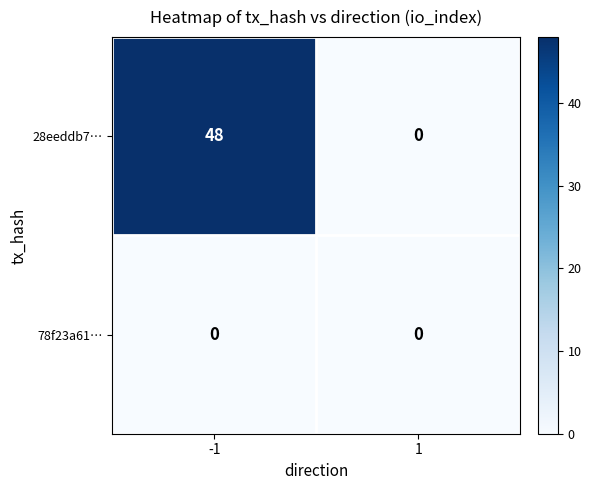

What is the total value across all series at -1?

48